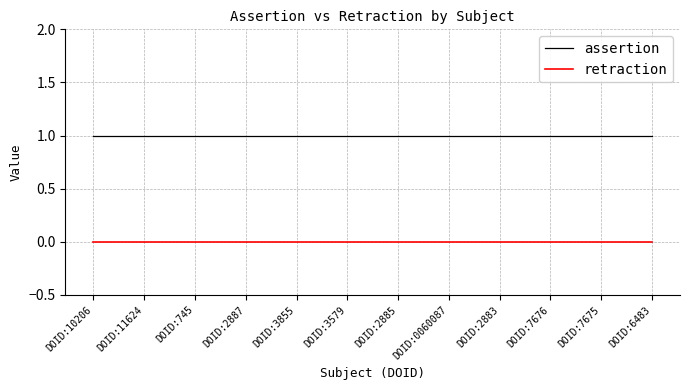

List the series in order of their overall mean, highest first.

assertion, retraction